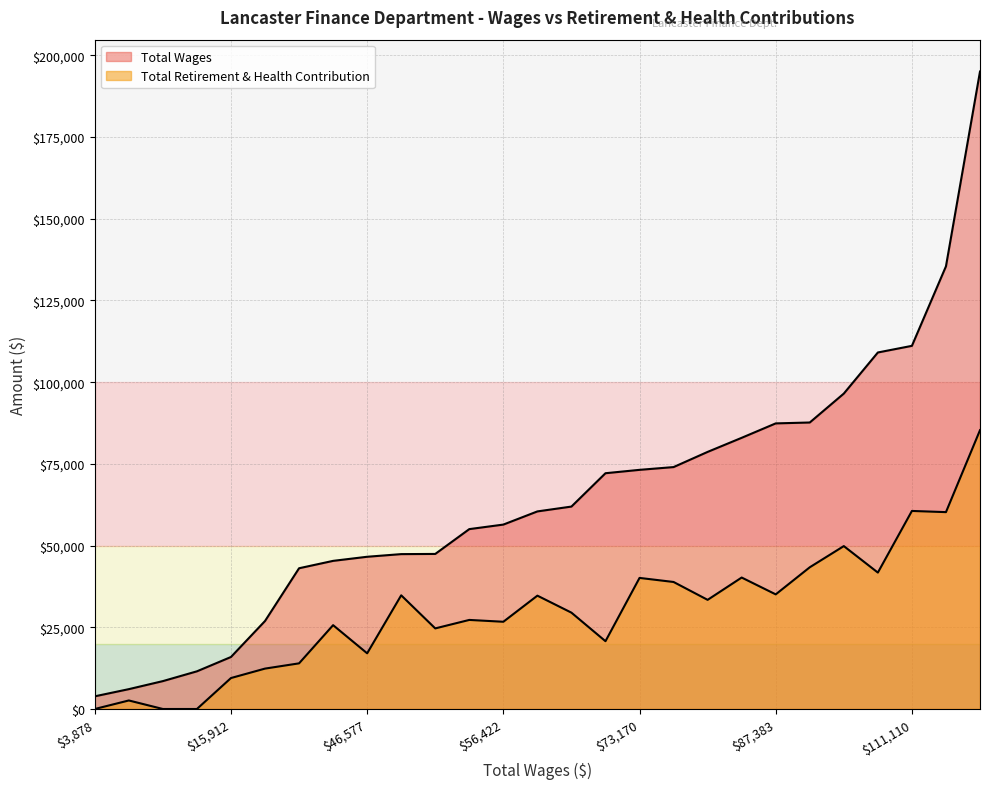

How many data points does each series have?

27